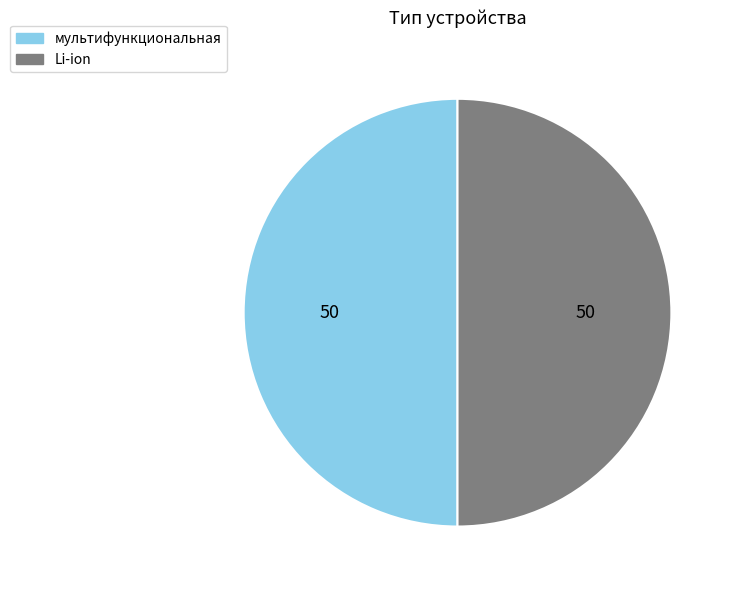

True or false: Li-ion accounts for 50% of the total.

True